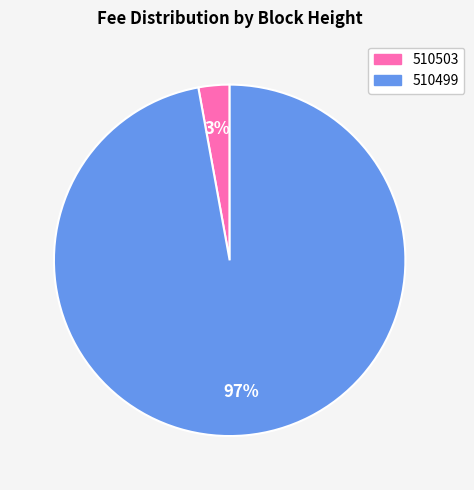

The 510503 slice represents 3% of the pie. True or false?

True